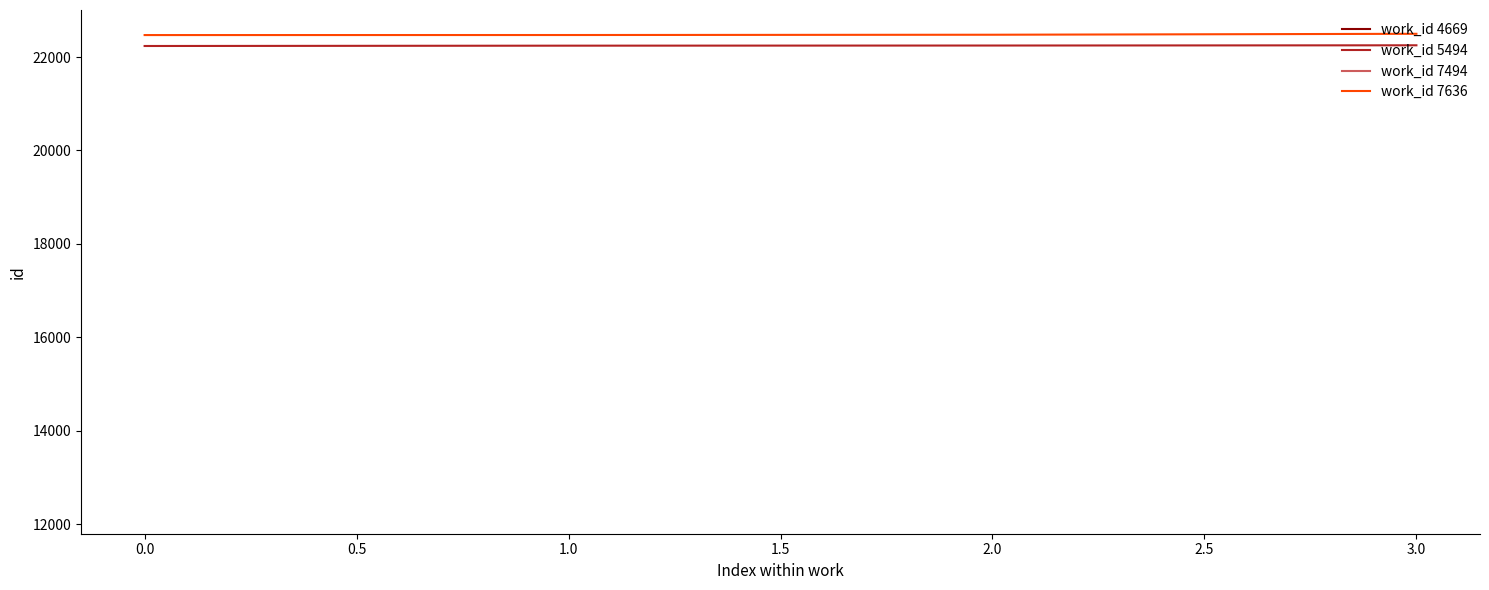

What is the minimum value for work_id 7636?

22470